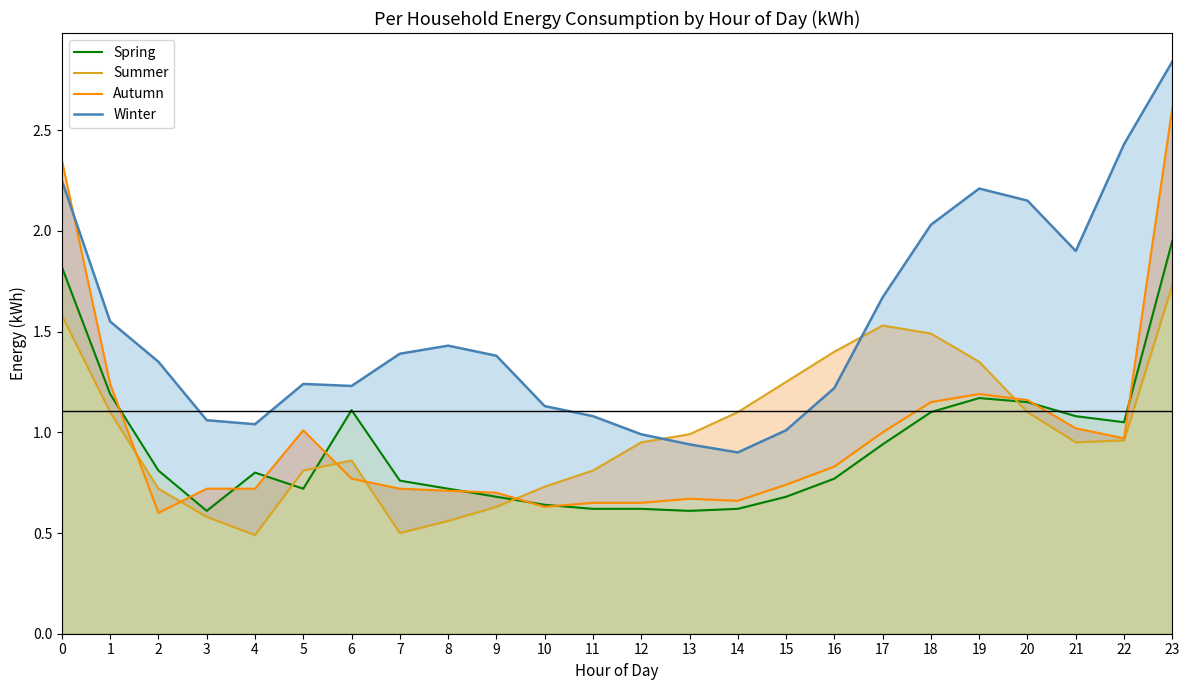

Does the chart display data point markers on the line(s)?

No